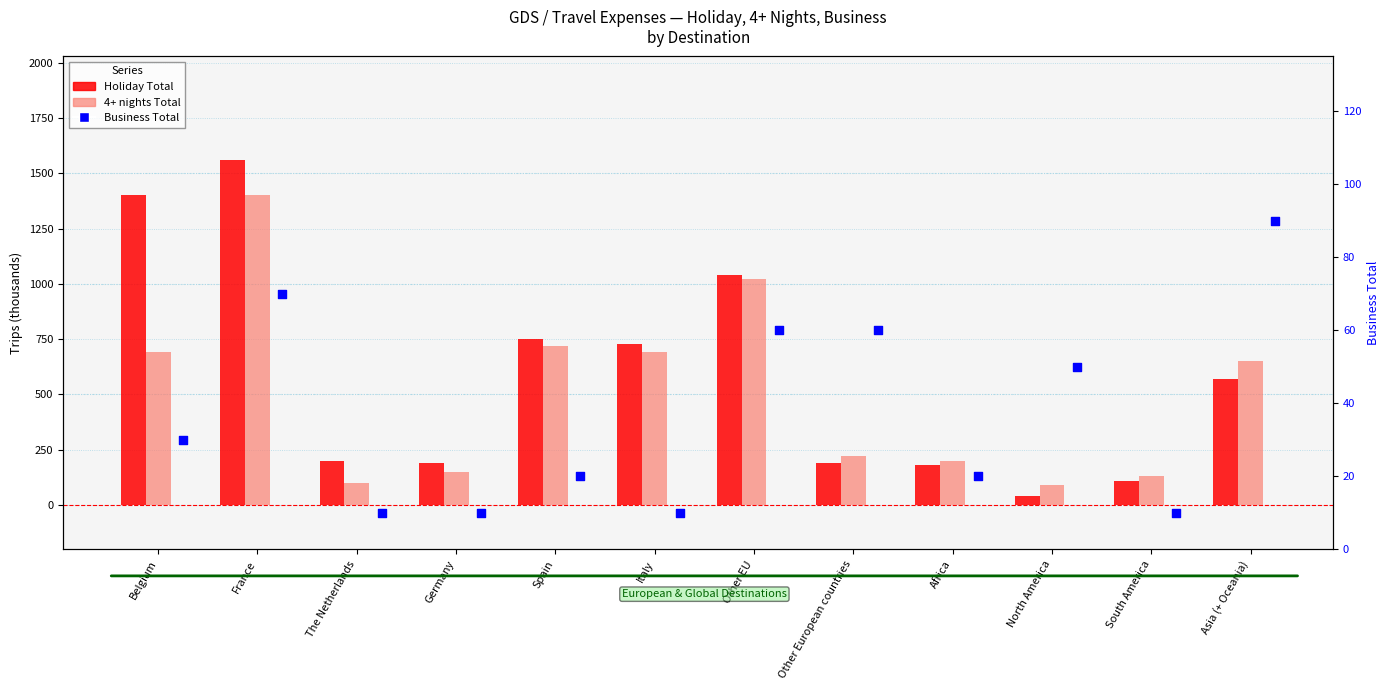

Which series has the widest spread of Y values?

Holiday Total